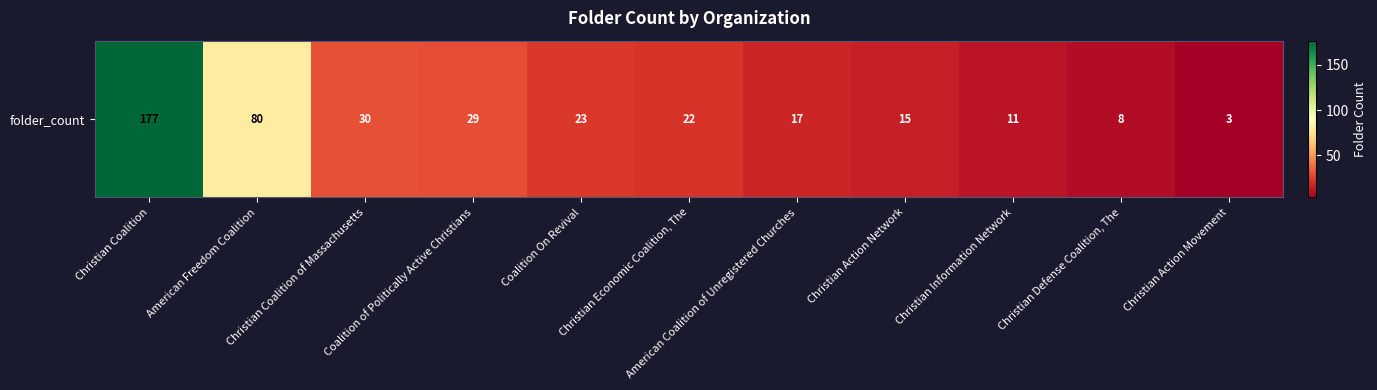

List the labels in order of value, smallest first.

Christian Action Movement, Christian Defense Coalition, The, Christian Information Network, Christian Action Network, American Coalition of Unregistered Churches, Christian Economic Coalition, The, Coalition On Revival, Coalition of Politically Active Christians, Christian Coalition of Massachusetts, American Freedom Coalition, Christian Coalition